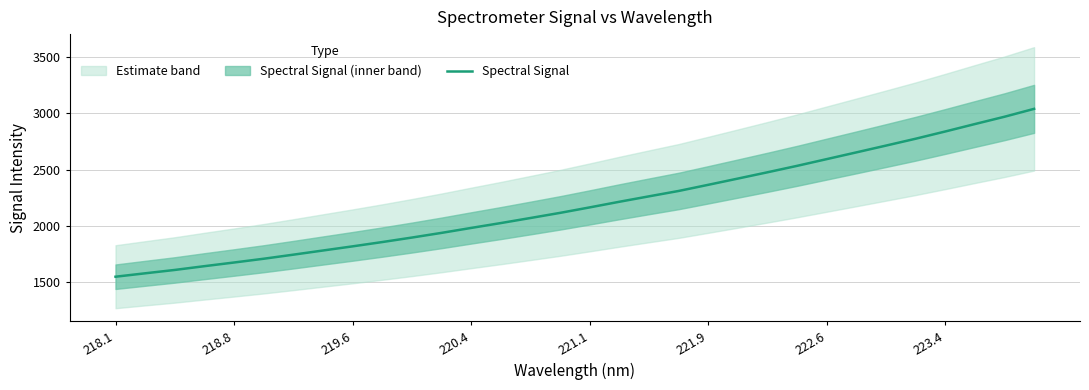

True or false: there are more than 1 points higher than both neighbors.

False